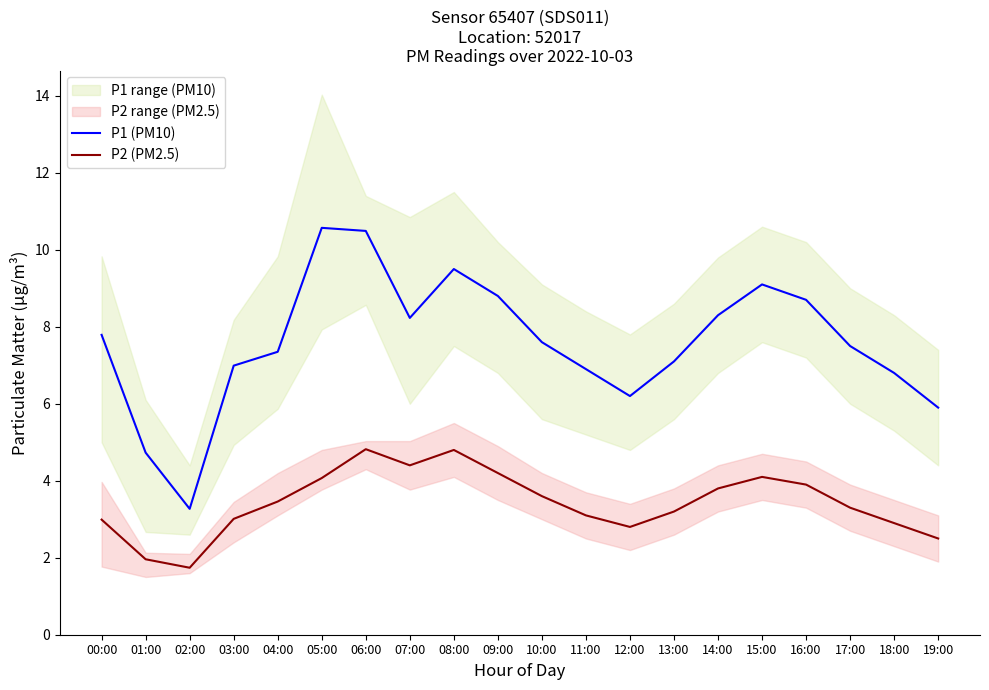

At 16:00, list the series in order from largest to smallest.

P1 (PM10), P2 (PM2.5)